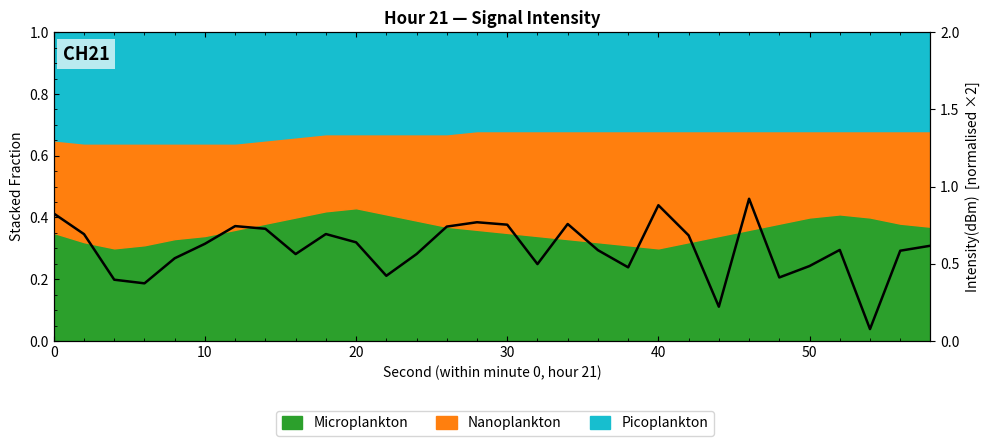

How many lines are shown in the chart?

1